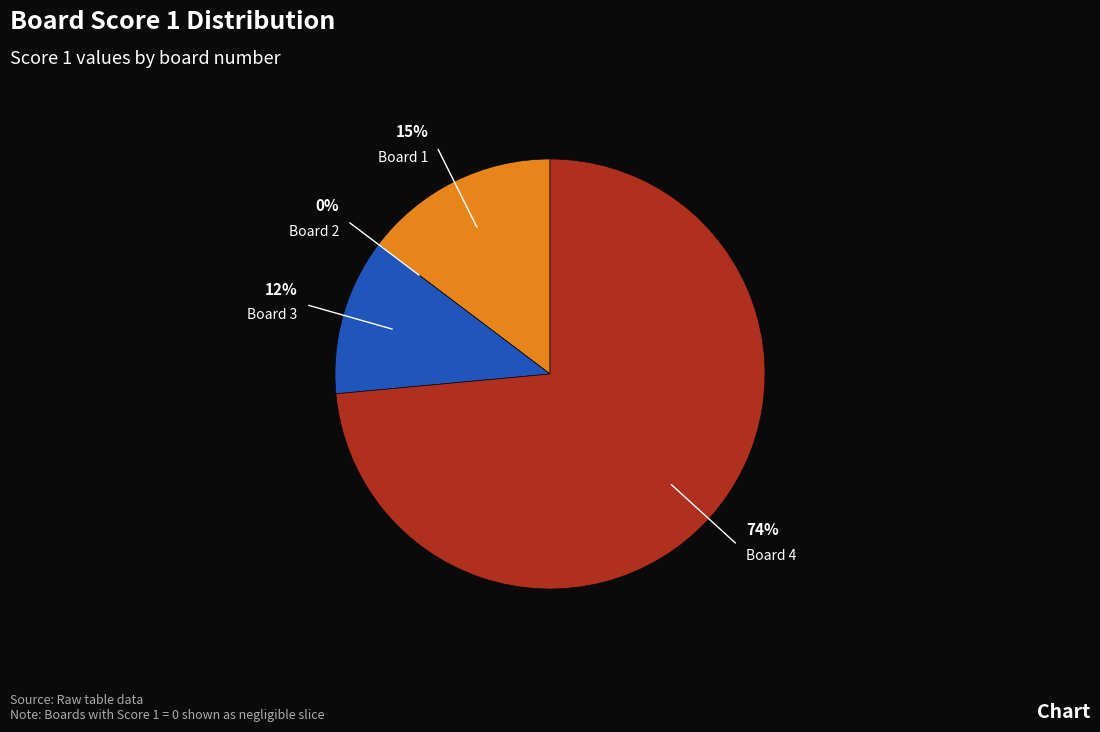

What is the largest slice in the pie chart?

4